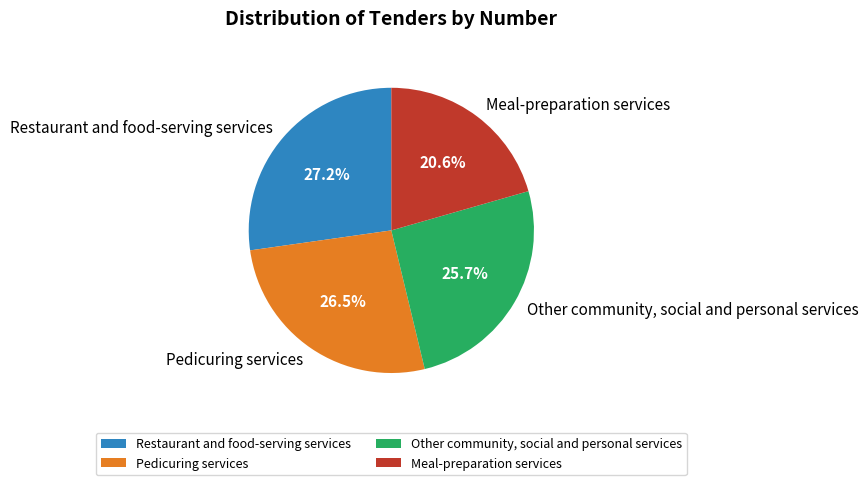

Is it true that Pedicuring services is 38% of the pie?

False